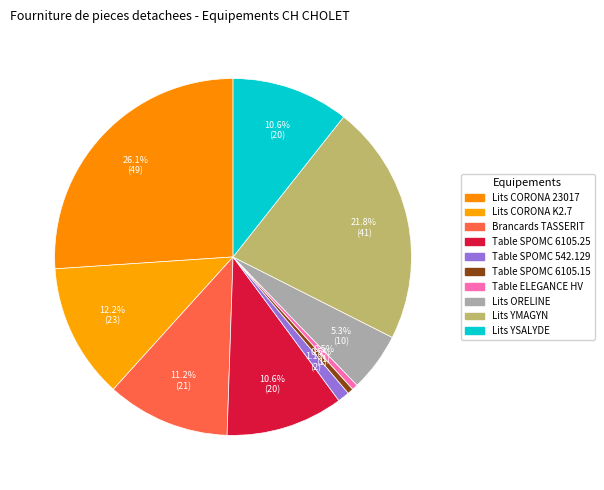

How many segments does this pie chart have?

10